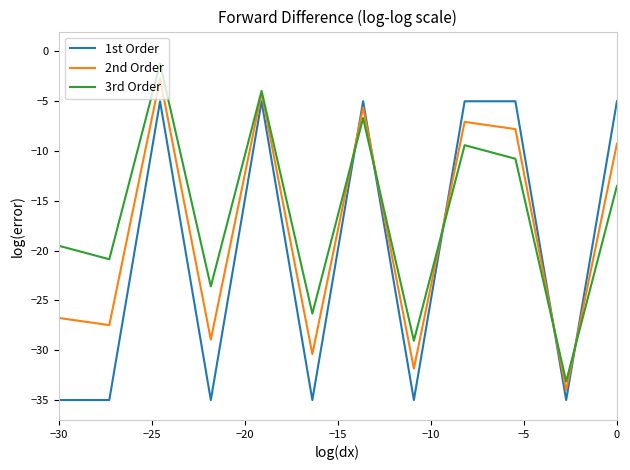

Which series has the largest total across all categories?

3rd Order